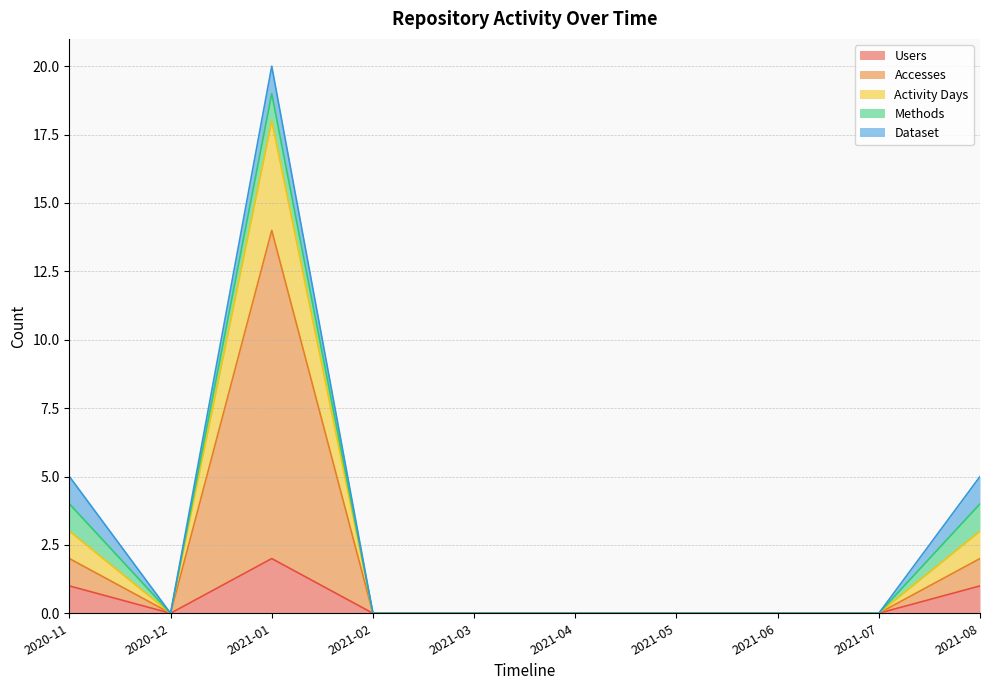

How many positive values does the Accesses series have?

3